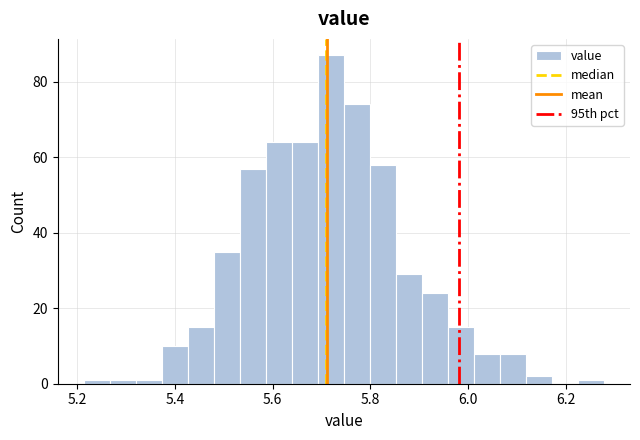

Around what value on the x-axis is the tallest bar? Give the approximate position of its centre, as read against the axis.

5.72